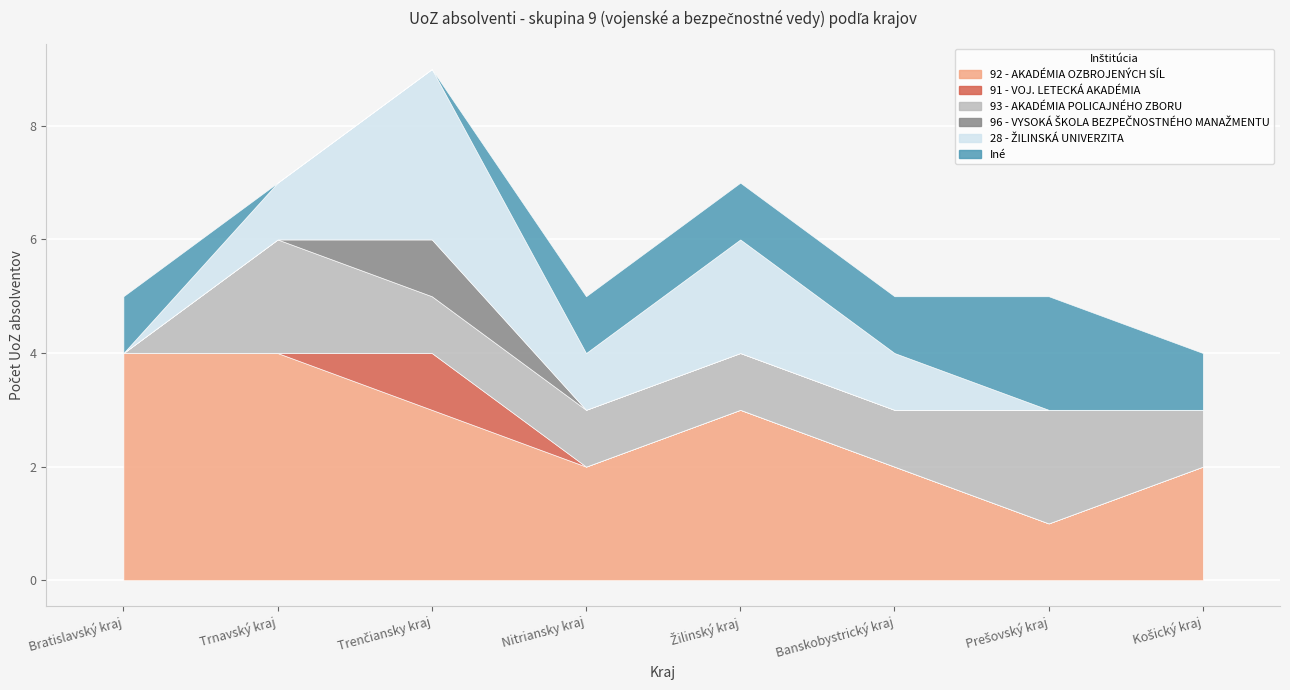

Reading left to right, what are all the values shown in this chart?

92 - AKADÉMIA OZBROJENÝCH SÍL: Bratislavský kraj=4	Trnavský kraj=4	Trenčiansky kraj=3	Nitriansky kraj=2	Žilinský kraj=3	Banskobystrický kraj=2	Prešovský kraj=1	Košický kraj=2
91 - VOJ. LETECKÁ AKADÉMIA: Bratislavský kraj=0	Trnavský kraj=0	Trenčiansky kraj=1	Nitriansky kraj=0	Žilinský kraj=0	Banskobystrický kraj=0	Prešovský kraj=0	Košický kraj=0
93 - AKADÉMIA POLICAJNÉHO ZBORU: Bratislavský kraj=0	Trnavský kraj=2	Trenčiansky kraj=1	Nitriansky kraj=1	Žilinský kraj=1	Banskobystrický kraj=1	Prešovský kraj=2	Košický kraj=1
96 - VYSOKÁ ŠKOLA BEZPEČNOSTNÉHO MANAŽMENTU: Bratislavský kraj=0	Trnavský kraj=0	Trenčiansky kraj=1	Nitriansky kraj=0	Žilinský kraj=0	Banskobystrický kraj=0	Prešovský kraj=0	Košický kraj=0
28 - ŽILINSKÁ UNIVERZITA: Bratislavský kraj=0	Trnavský kraj=1	Trenčiansky kraj=3	Nitriansky kraj=1	Žilinský kraj=2	Banskobystrický kraj=1	Prešovský kraj=0	Košický kraj=0
Iné: Bratislavský kraj=1	Trnavský kraj=0	Trenčiansky kraj=0	Nitriansky kraj=1	Žilinský kraj=1	Banskobystrický kraj=1	Prešovský kraj=2	Košický kraj=1